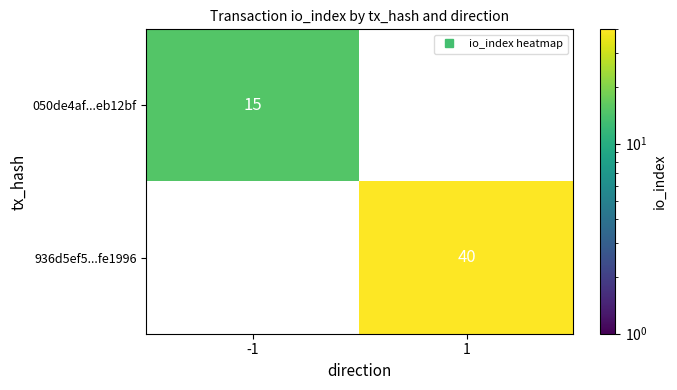

What is the maximum value shown in the chart?

40.0